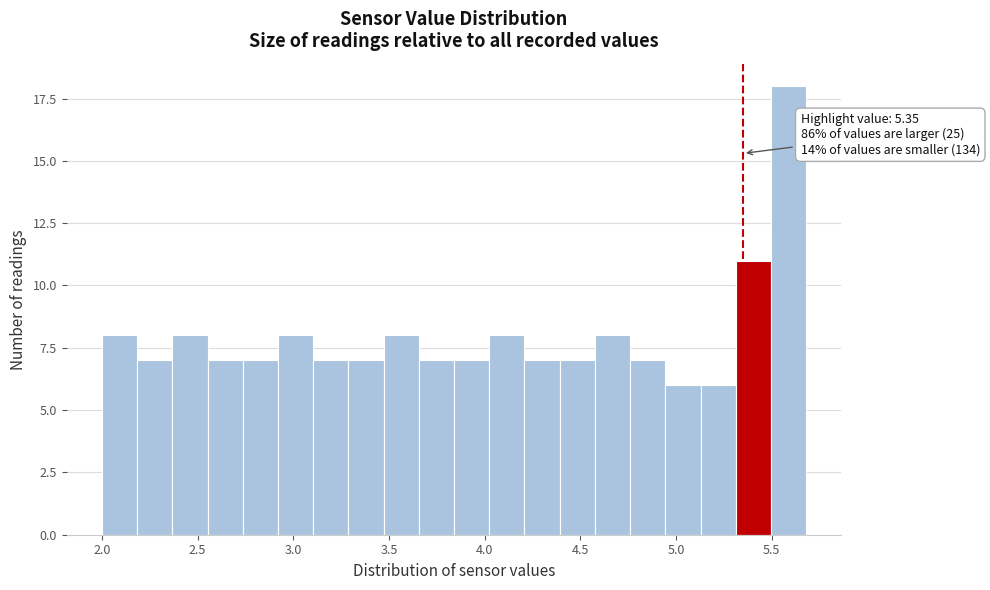

Around what value on the x-axis is the tallest bar? Give the approximate position of its centre, as read against the axis.

5.60